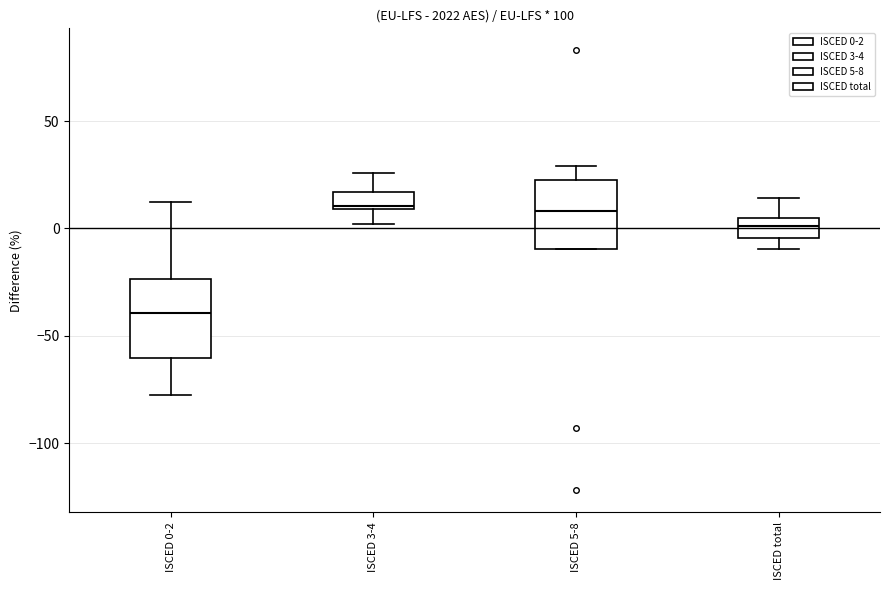

Where is the lower edge of the box for ISCED 5-8 on the y-axis? The values are not printed on the chart, so give them approximately, as read against the axis.

-10